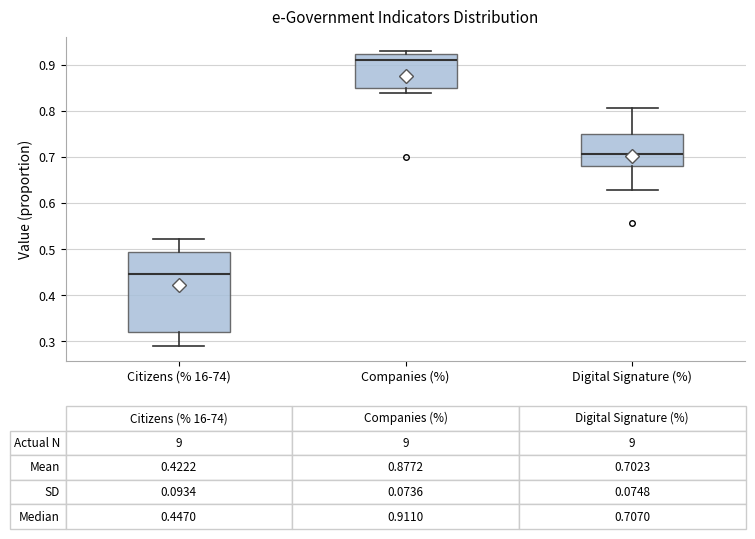

Comparing the boxes themselves (not the whiskers), which one is the tallest?

Citizens (% 16-74)